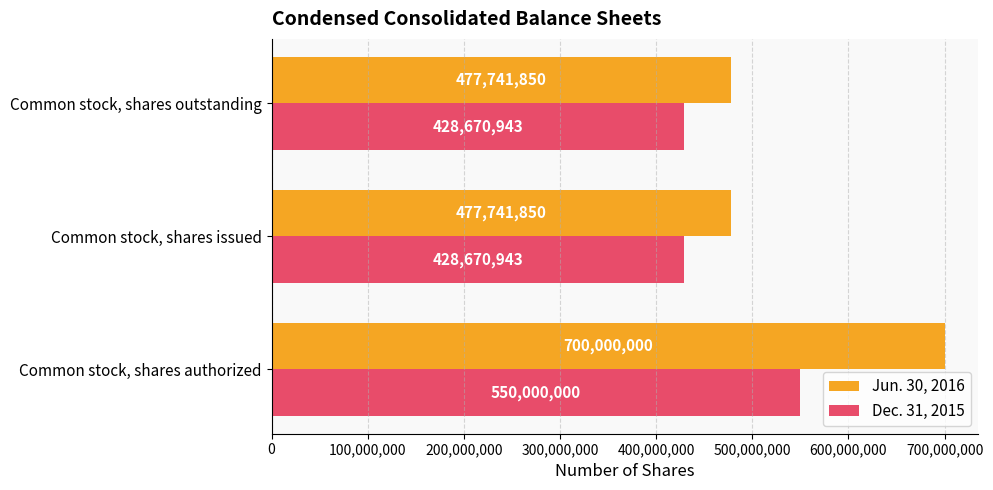

Which series has the largest total across all categories?

Jun. 30, 2016